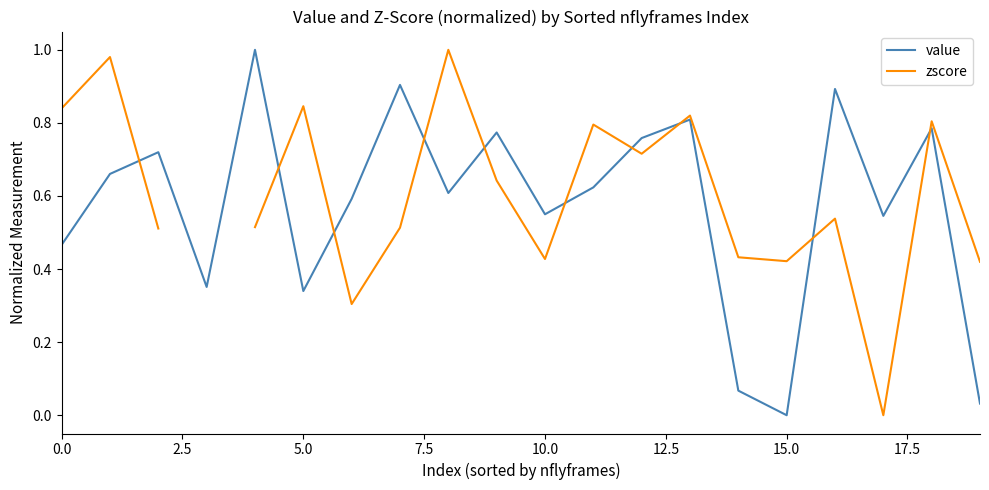

Which category has the lowest value in the value series?

15.0